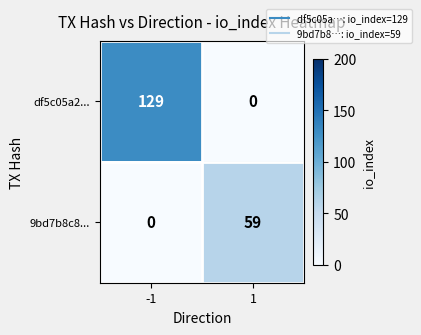

What is the difference between the df5c05a2... values at -1 and 1?

129